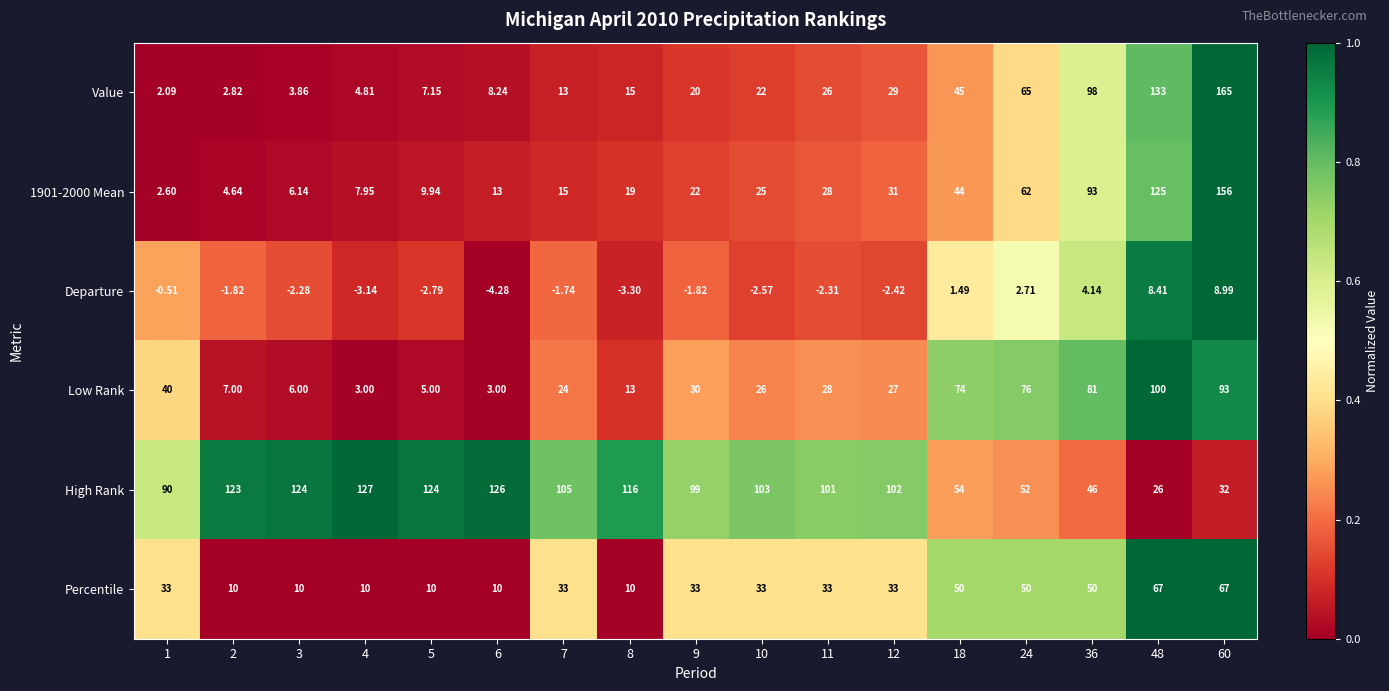

What is the maximum value shown in the chart?

165.0